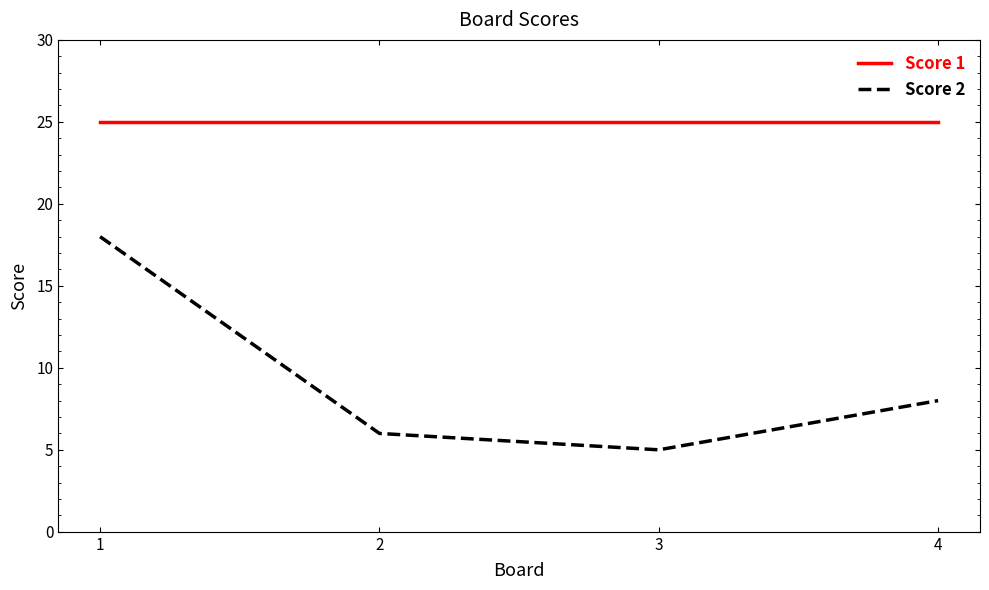

What is the difference between the maximum and minimum values in the Score 2 series?

13